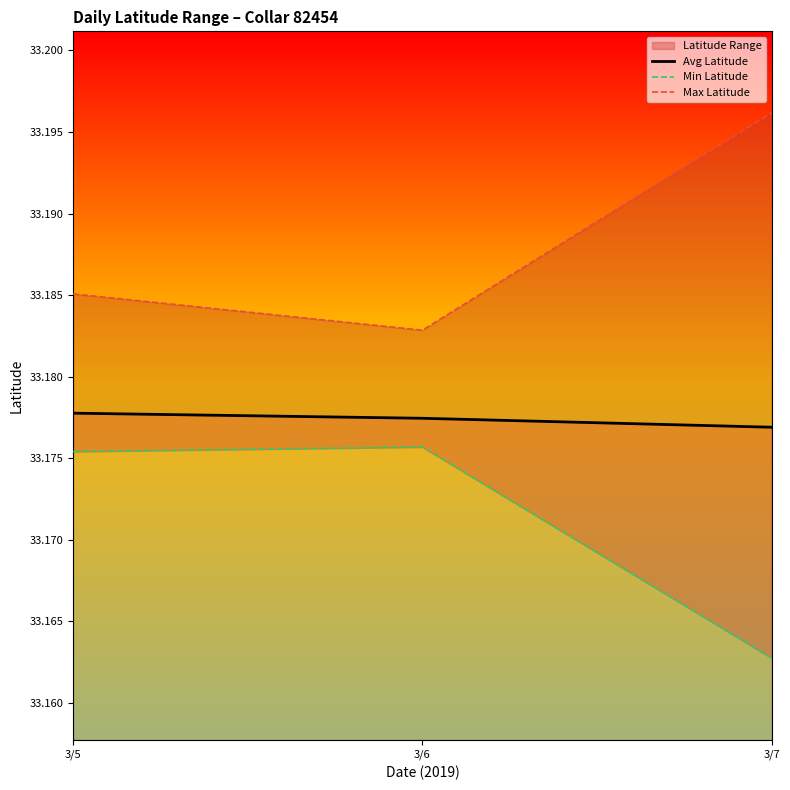

What is the value of the Avg Latitude point at the 2nd from the left?

33.2